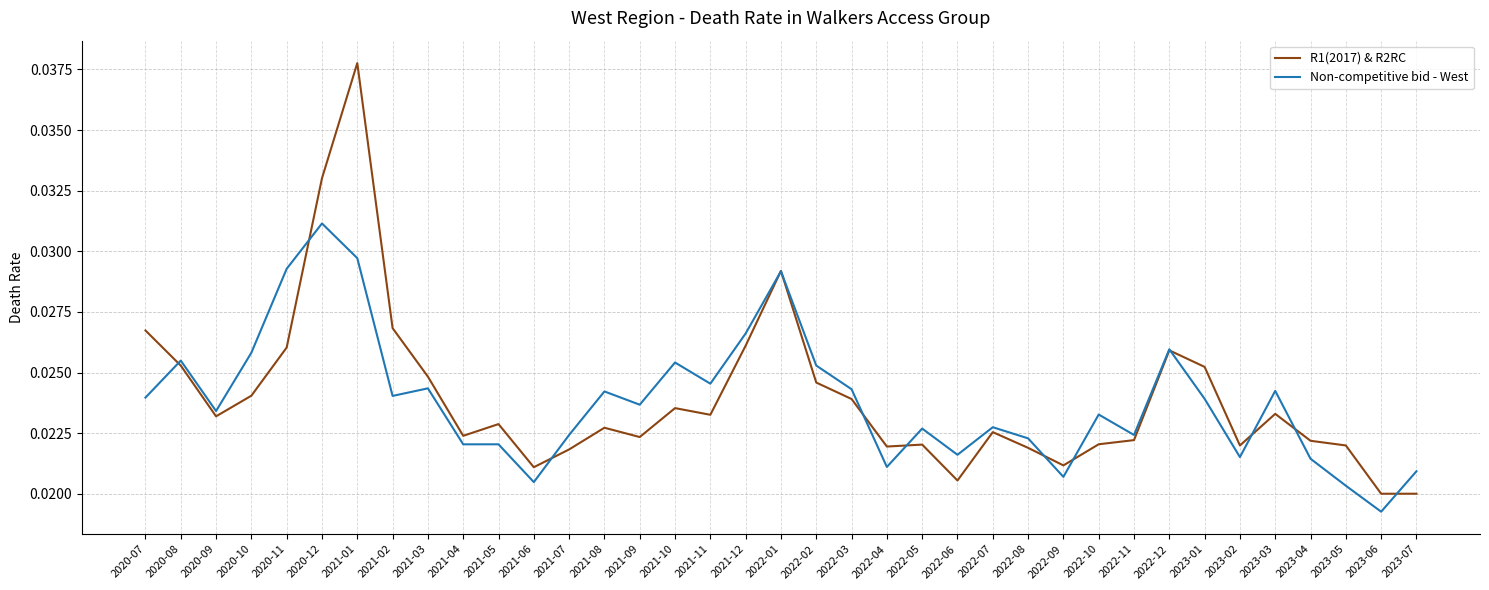

True or false: R1(2017) & R2RC has more than 2 interior local peaks.

True